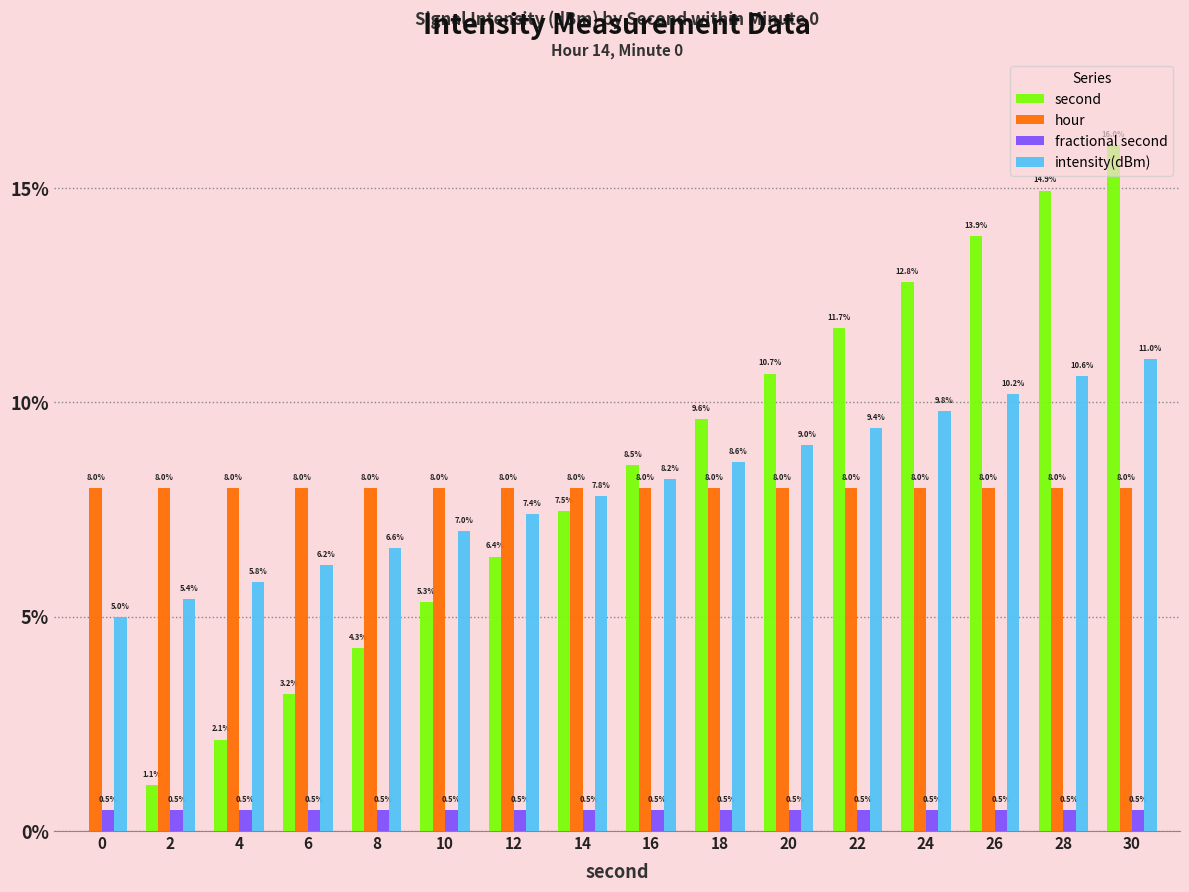

How many positive values does the second series have?

15